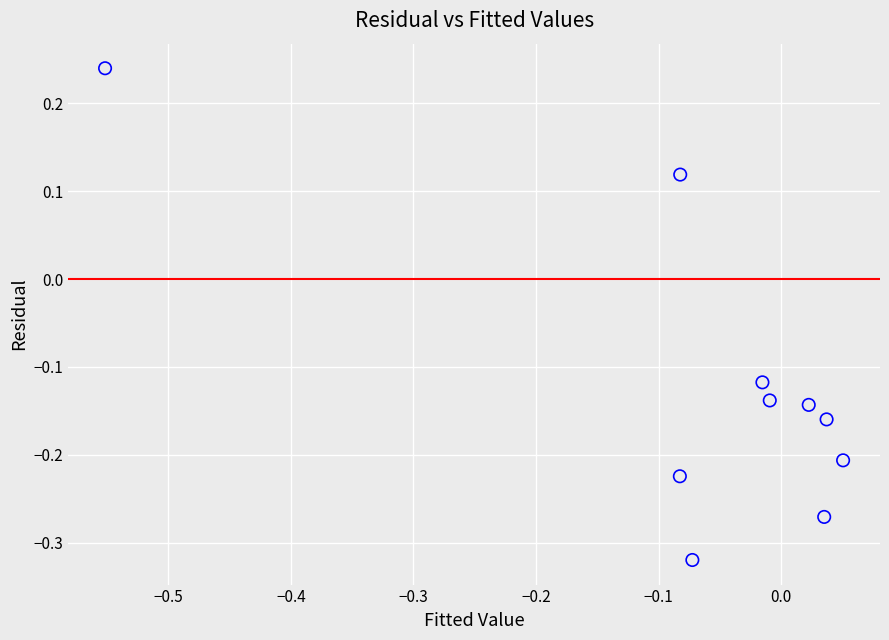

What is the range of X values (max minus min)?

0.6